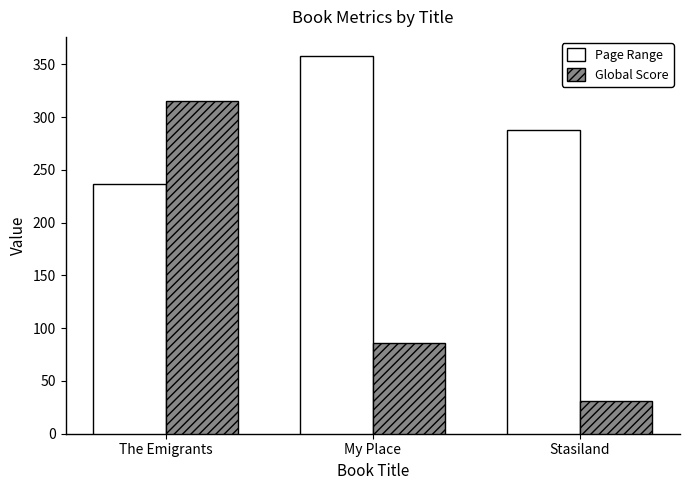

At how many categories does at least one series exceed 277?

3